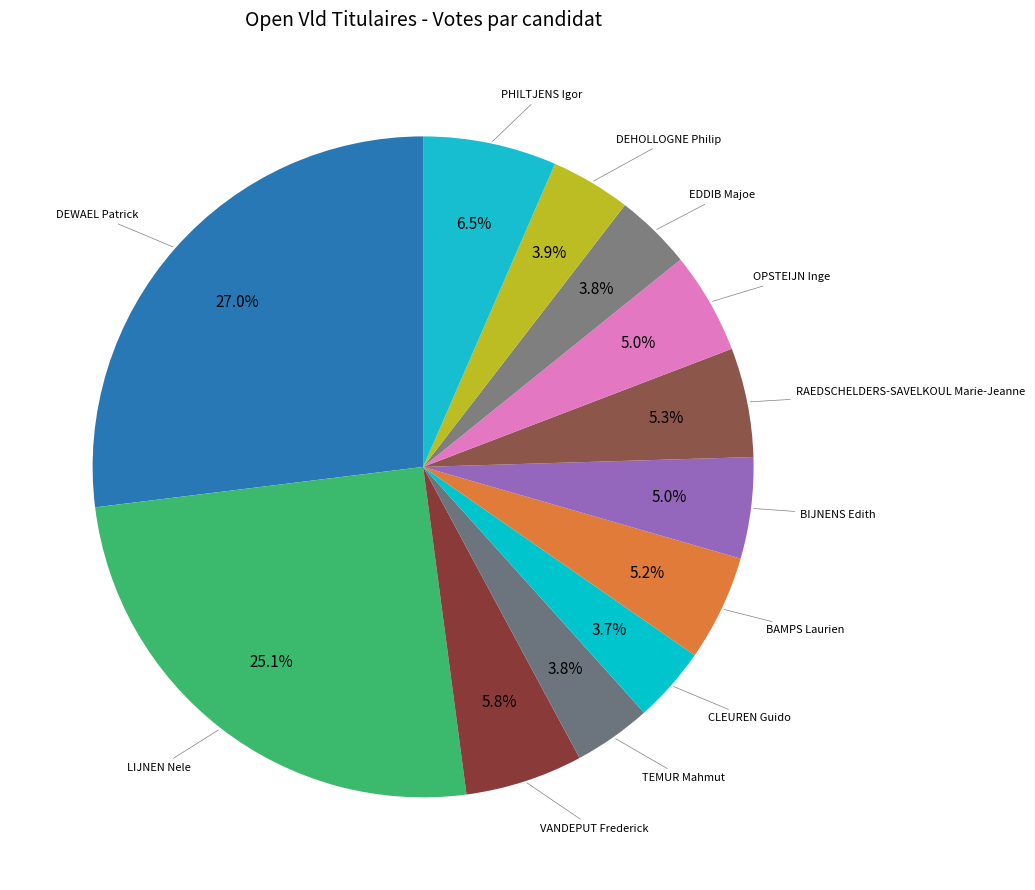

Count the number of slices in the pie.

12